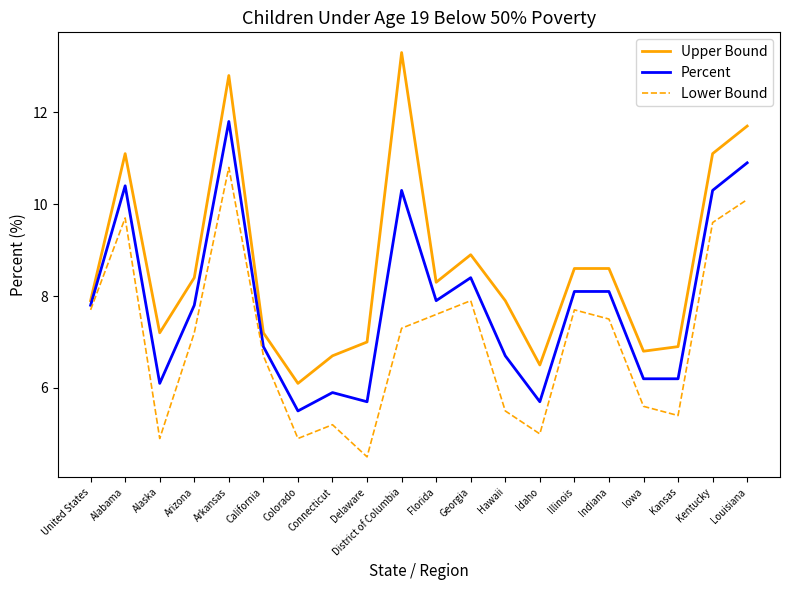

List the series in order of their peak value, highest first.

Upper Bound, Percent, Lower Bound